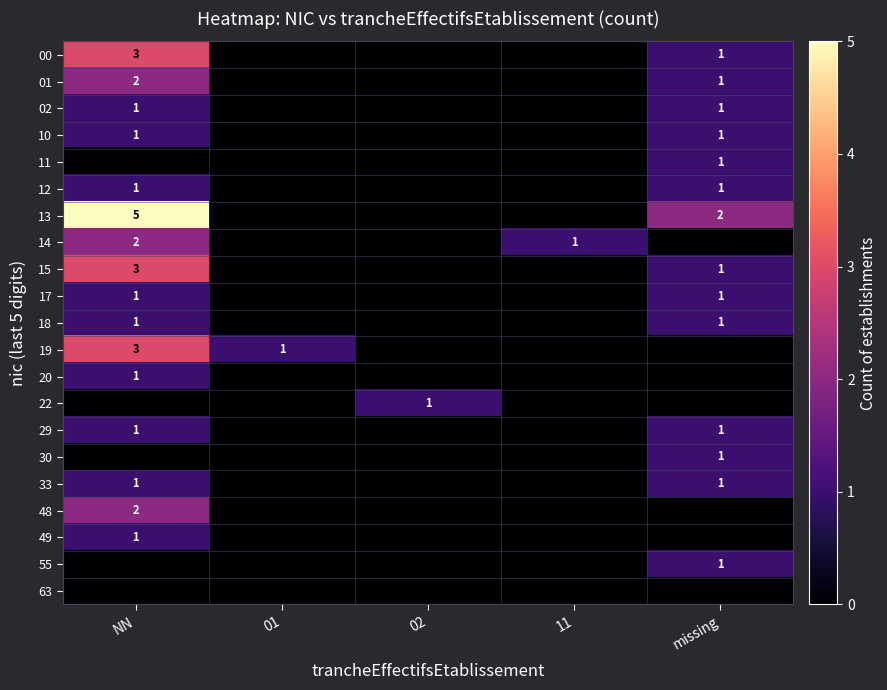

At 11, list the series in order from smallest to largest.

00, 01, 02, 10, 11, 12, 13, 15, 17, 18, 19, 20, 22, 29, 30, 33, 48, 49, 55, 63, 14